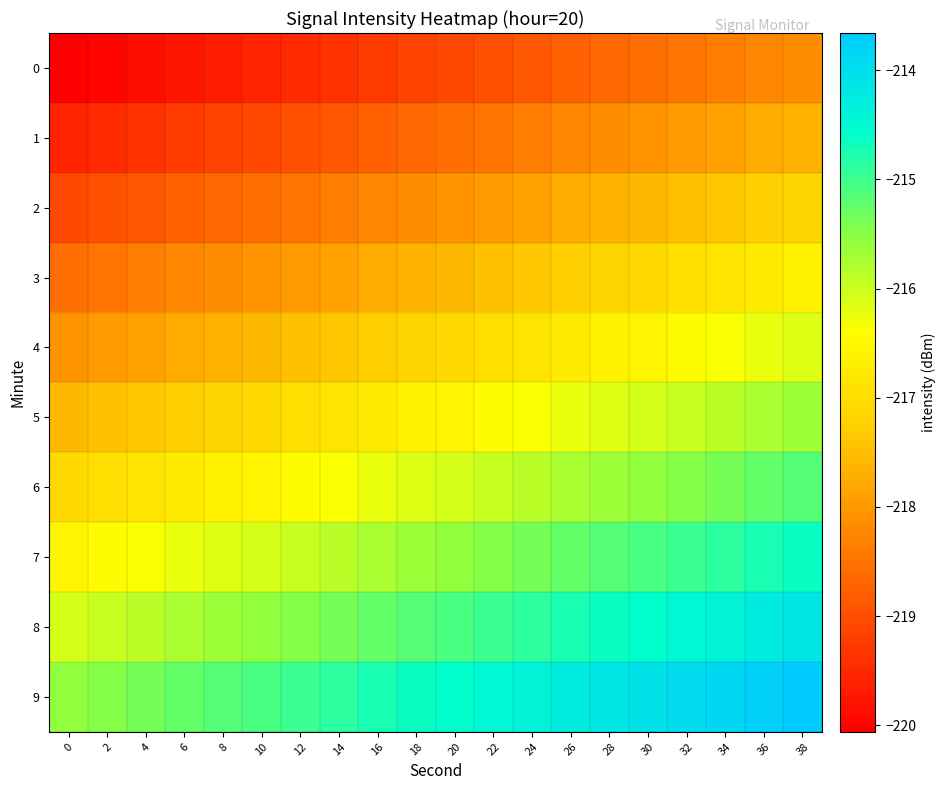

At which category is the sum across all series the highest?

38